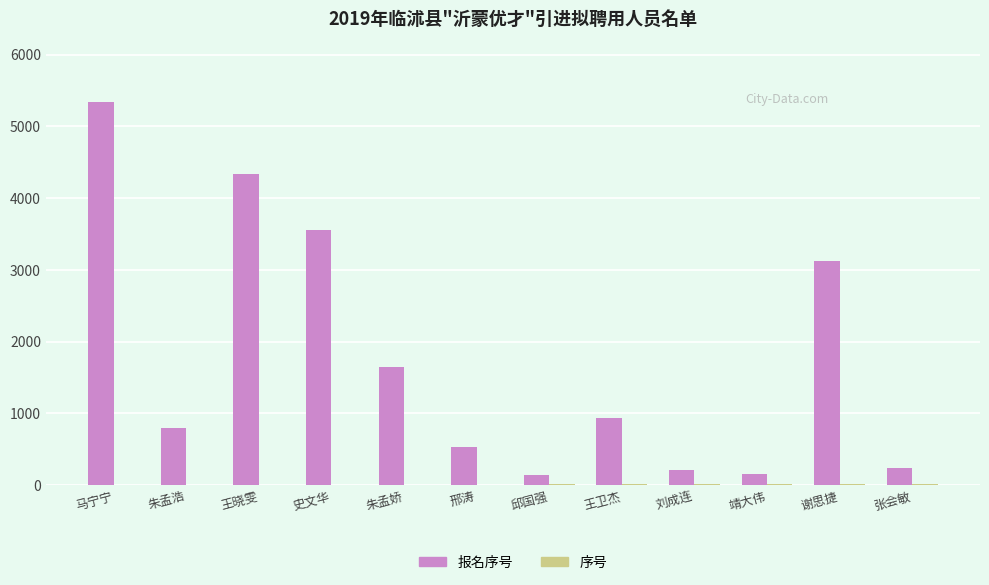

What is the spread (max minus min) of values at 刘成连?

196